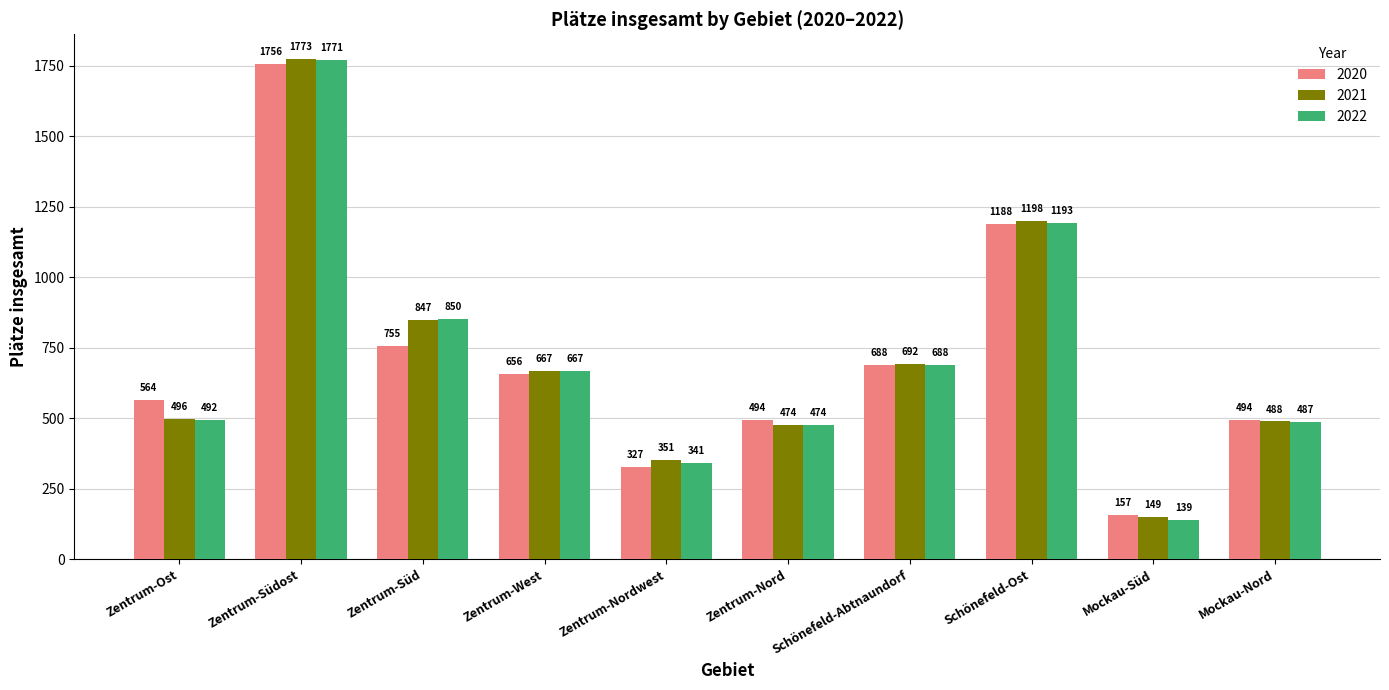

What is the difference between the maximum and minimum values in the 2020 series?

1599